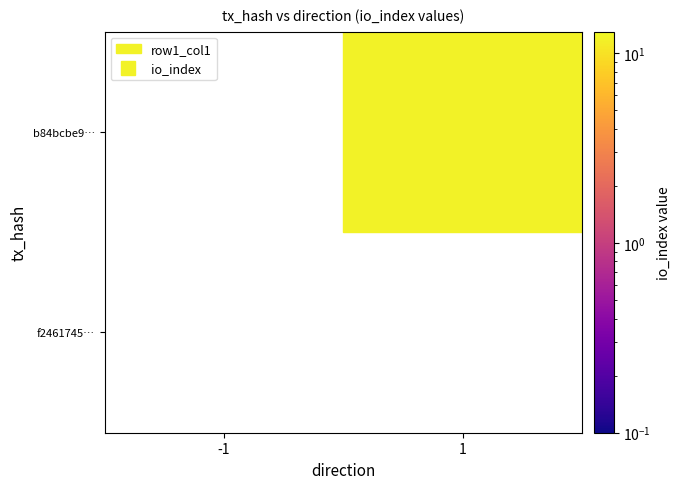

The b84bcbe9e4e7fc3cde87b1504a43c3641c5276c series shows 19 at 1. True or false?

False